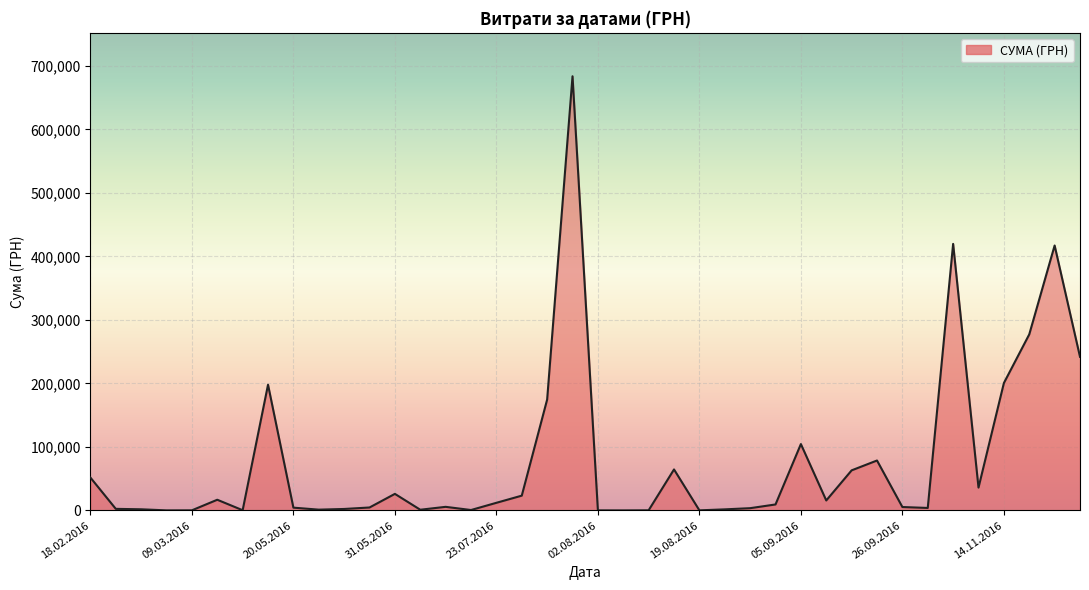

What is the greatest value displayed?

683524.8